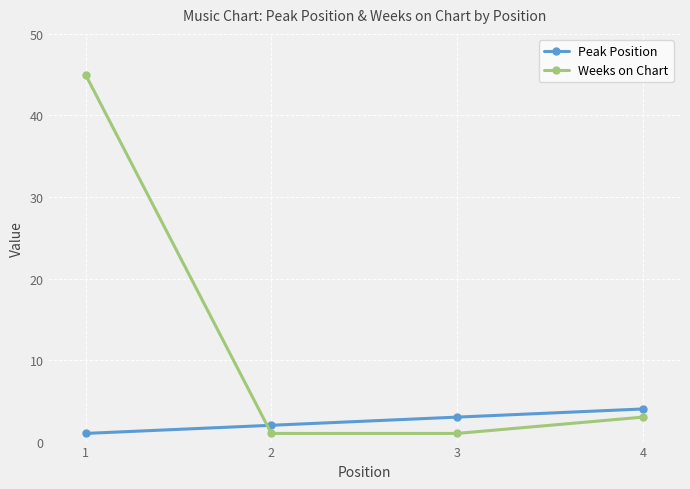

List the labels in order of Peak Position value, largest first.

4, 3, 2, 1